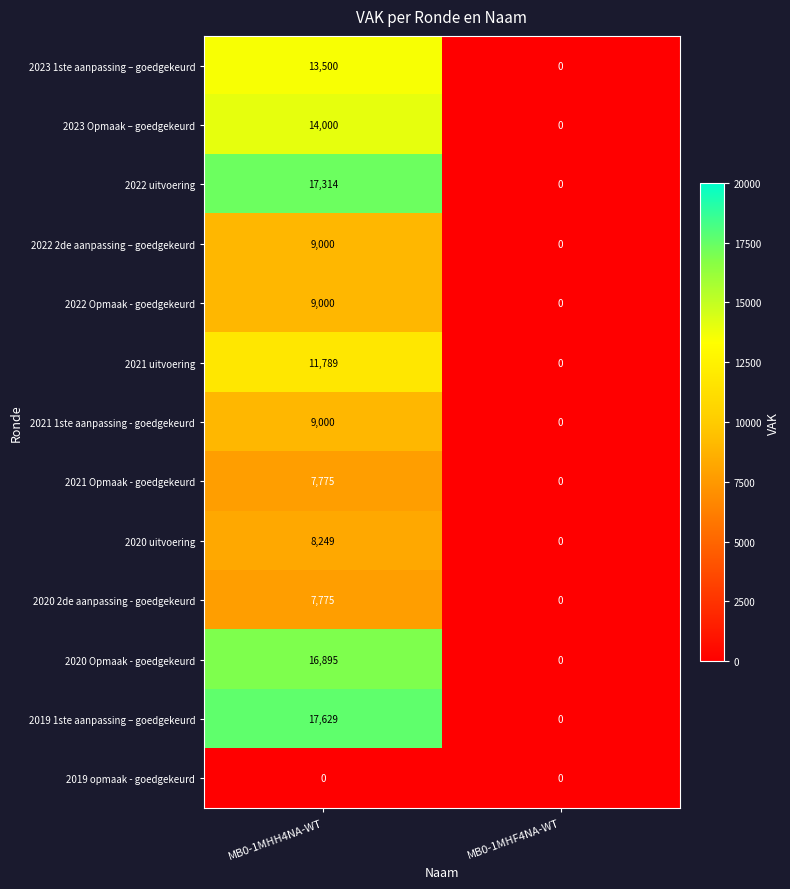

List the labels in order of 2021 Opmaak - goedgekeurd value, smallest first.

MB0-1MHF4NA-WT, MB0-1MHH4NA-WT